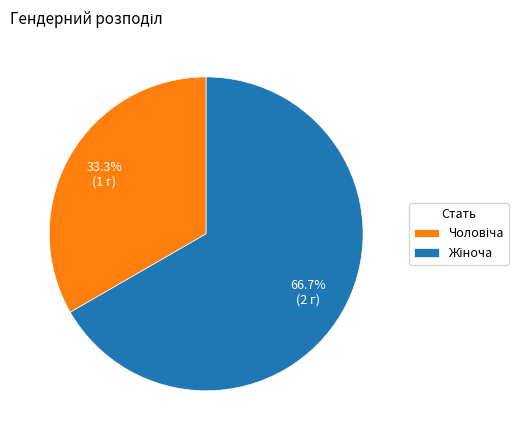

Count the number of slices in the pie.

2